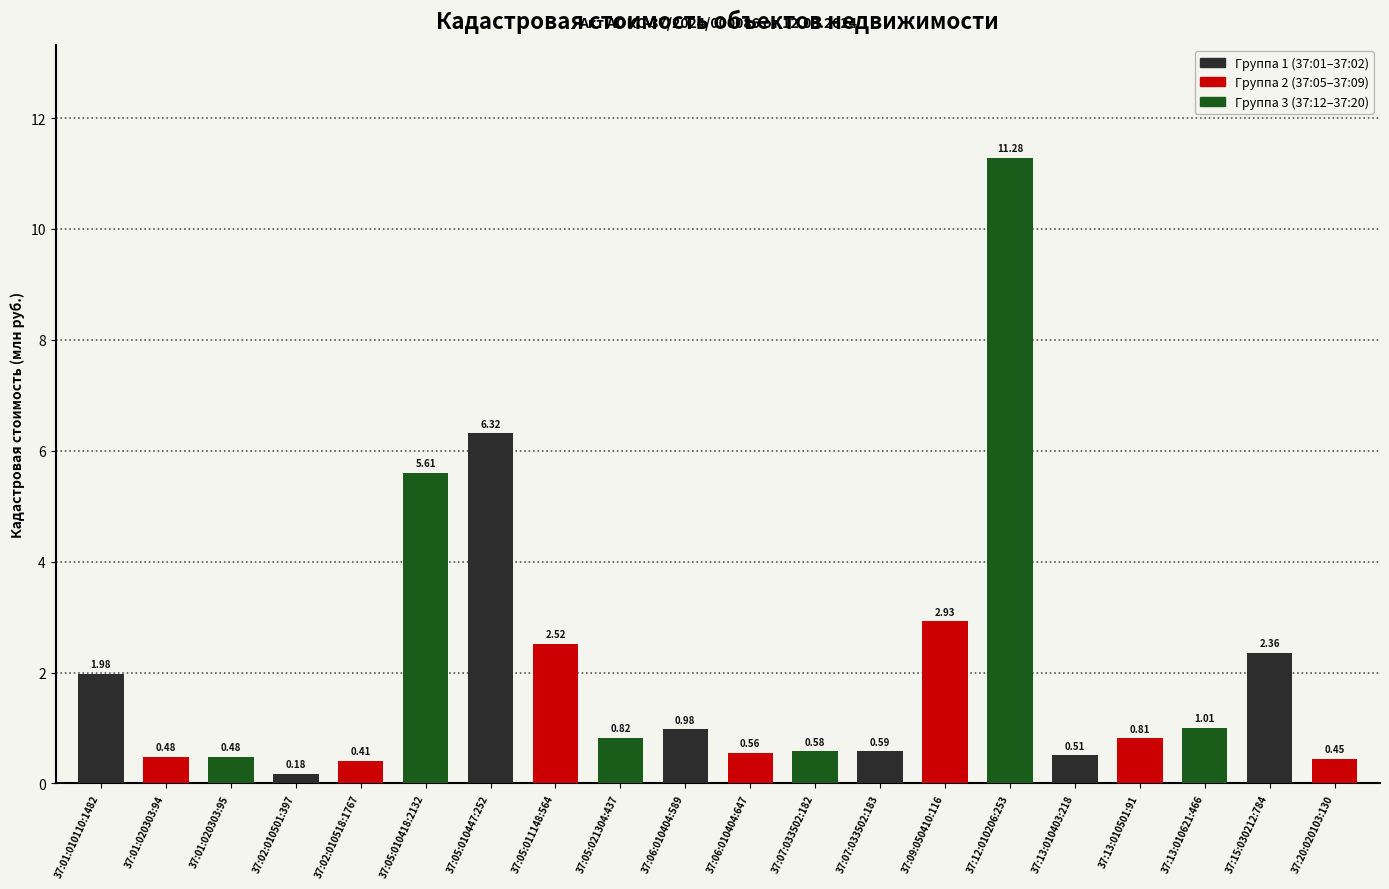

What is the change in value from 37:01:020303:95 to 37:12:010206:253?

+10.8